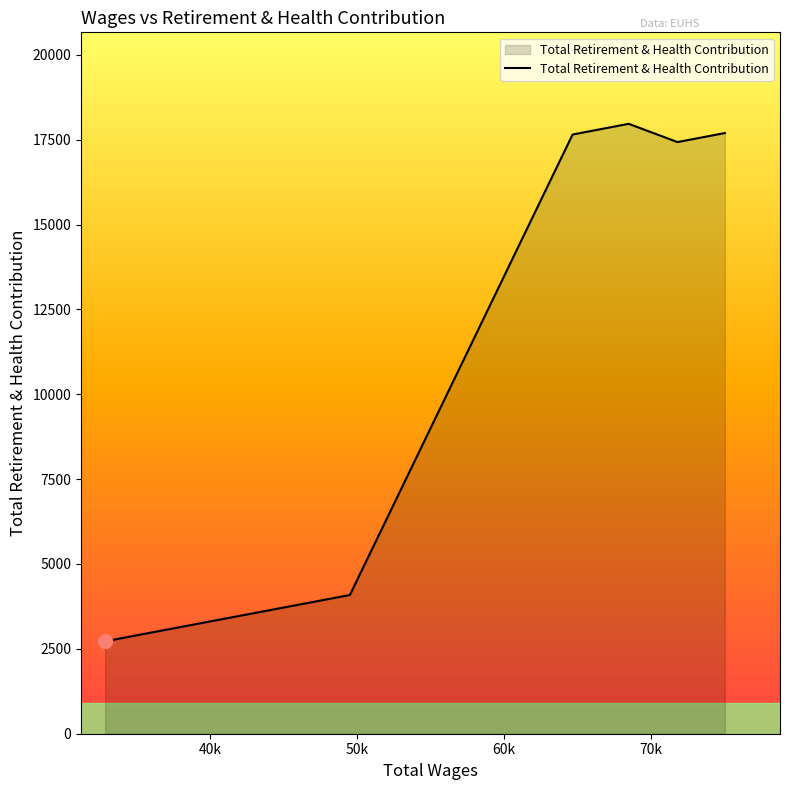

What is the sum of all values?

77553.4